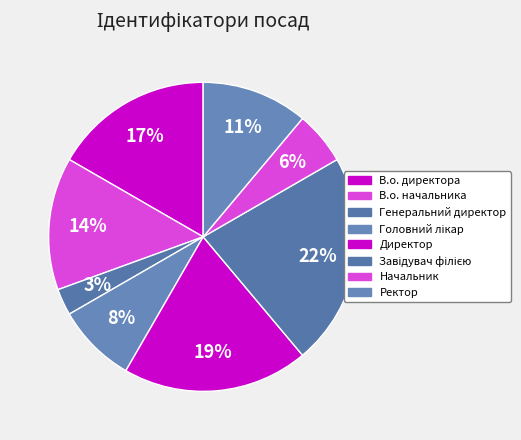

To the nearest percent, what is the combined percentage of Директор and Генеральний директор?

22%